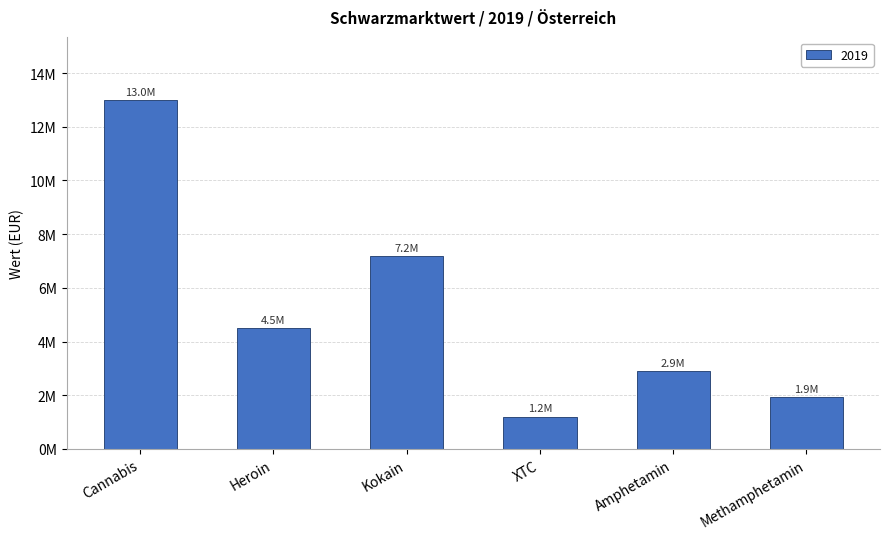

Which category has the lowest value across all series?

XTC